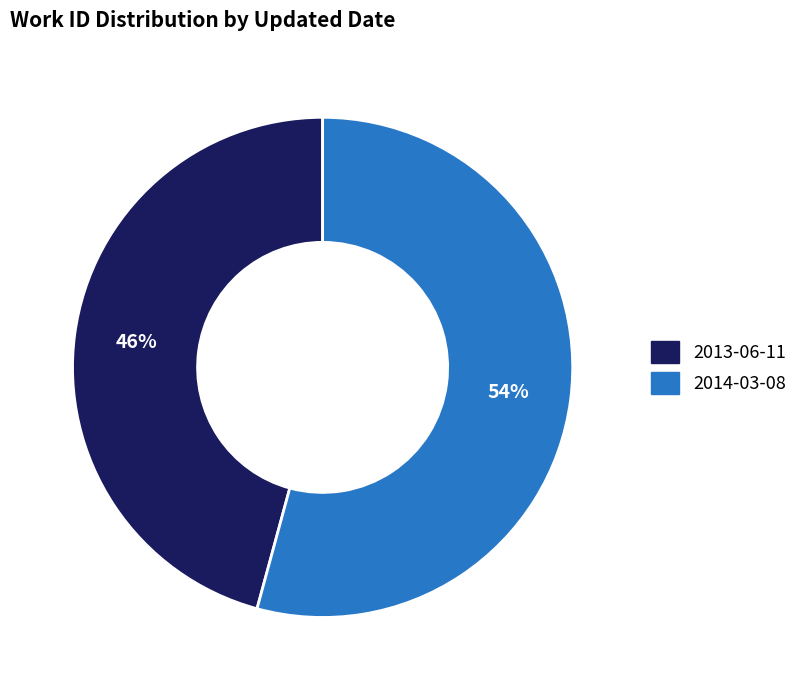

Approximately how many times larger is the value at 2014-03-08 compared to 2013-06-11?

1.2